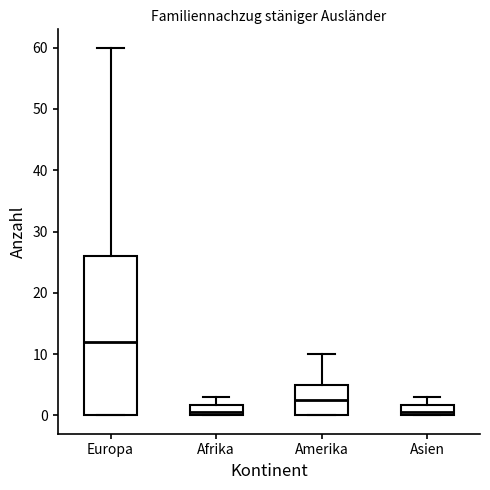

Which box is the tallest, from its lower edge to its upper edge?

Europa